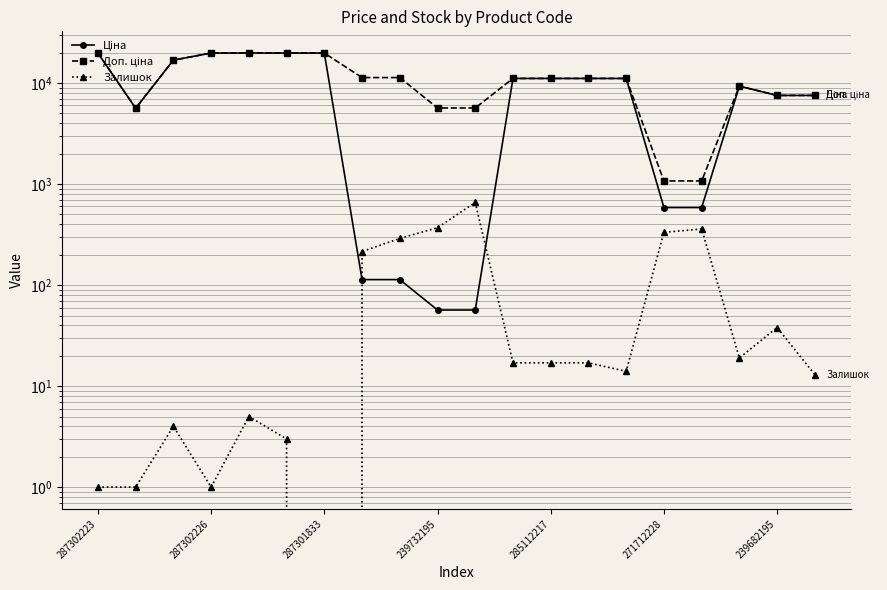

What is the value of the Залишок point at the 18th from the left?

19.0